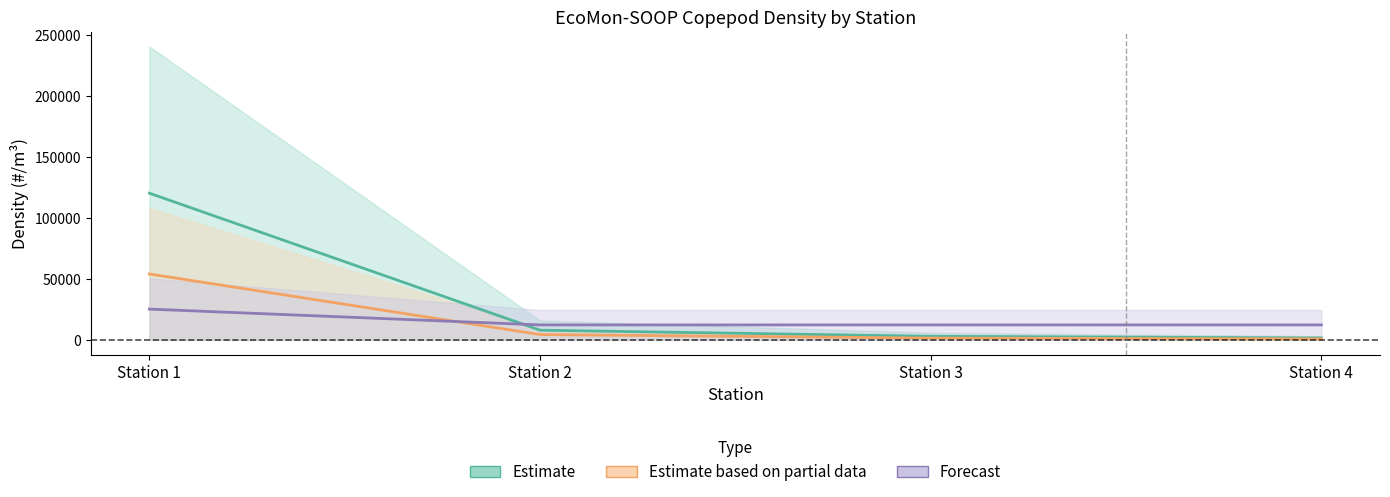

List the labels in order of Estimate based on partial data value, smallest first.

Station 4, Station 3, Station 2, Station 1